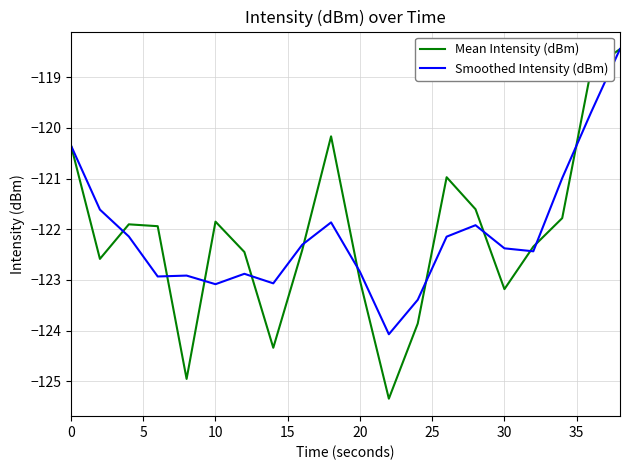

Which series has the widest spread of values?

Mean Intensity (dBm)